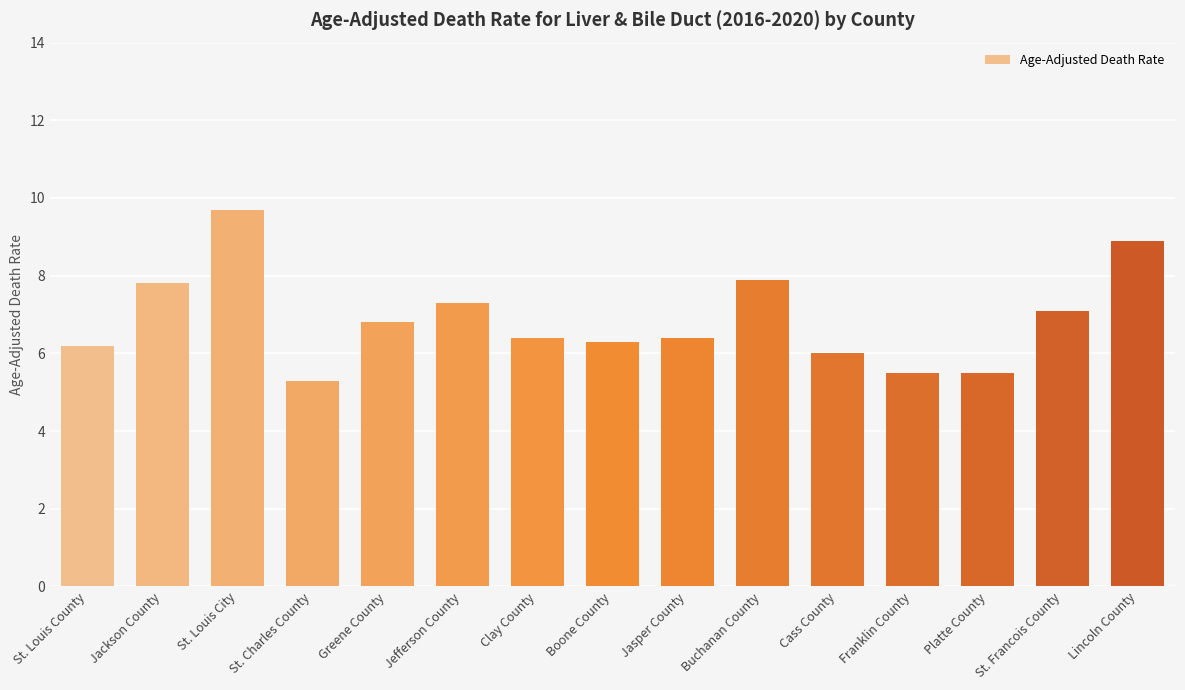

The chart shows a value of 2.3 at St. Charles County. True or false?

False